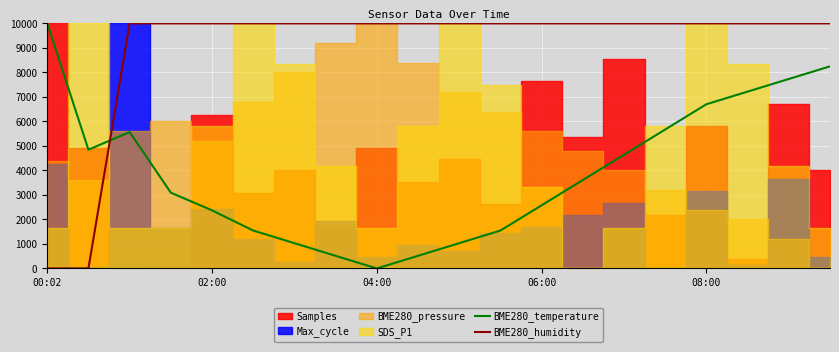

What is the label of the 6th point from the left?

5